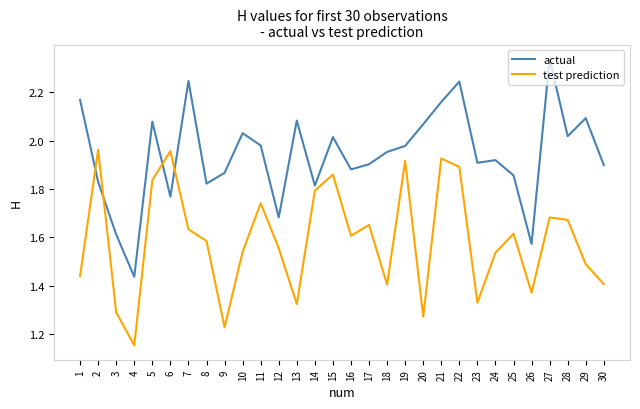

How many times do test prediction and actual cross each other?

4